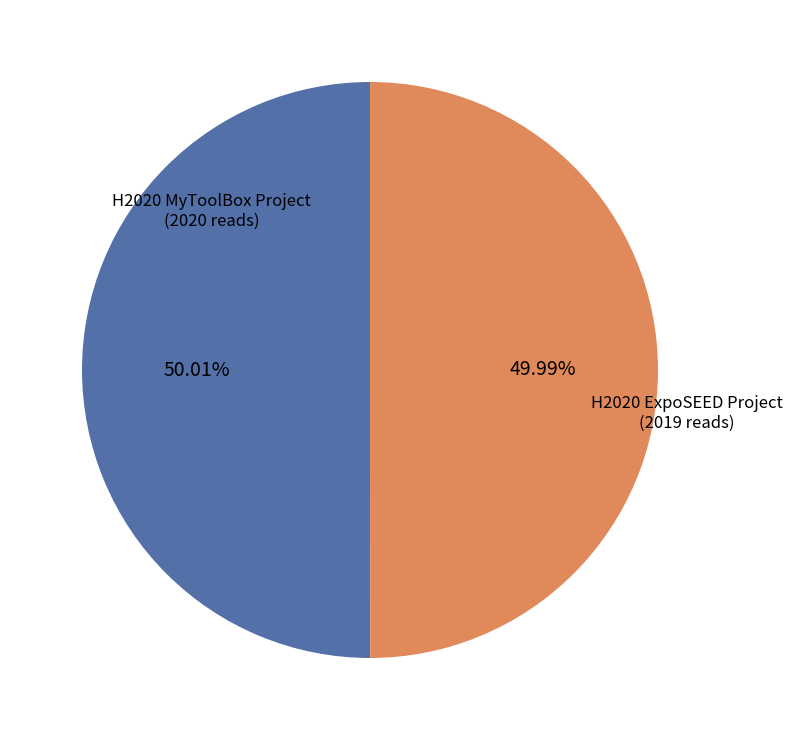

Count the number of slices in the pie.

2